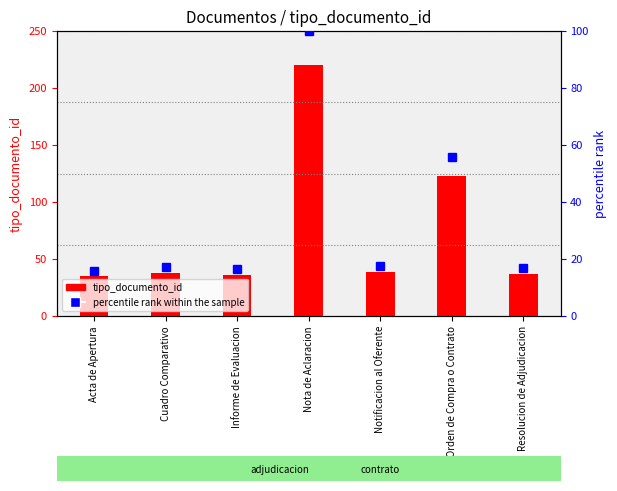

What is the label of the 1st bar from the left?

Acta de Apertura